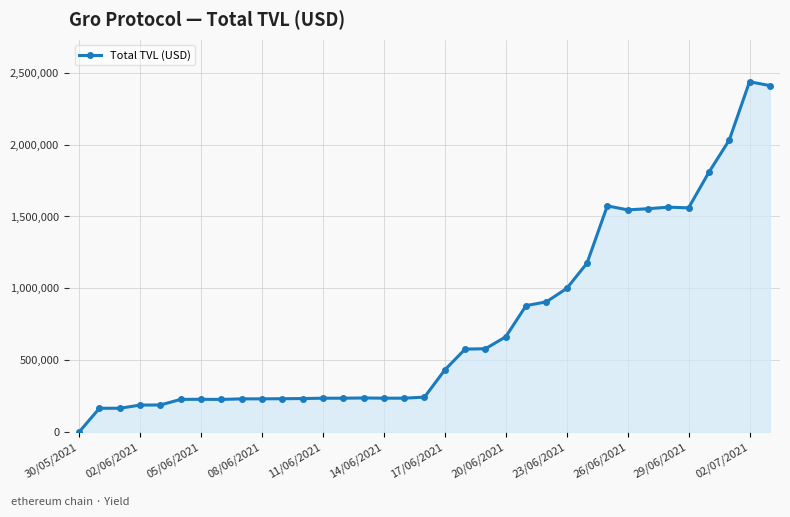

What is the smallest value displayed?

148.9